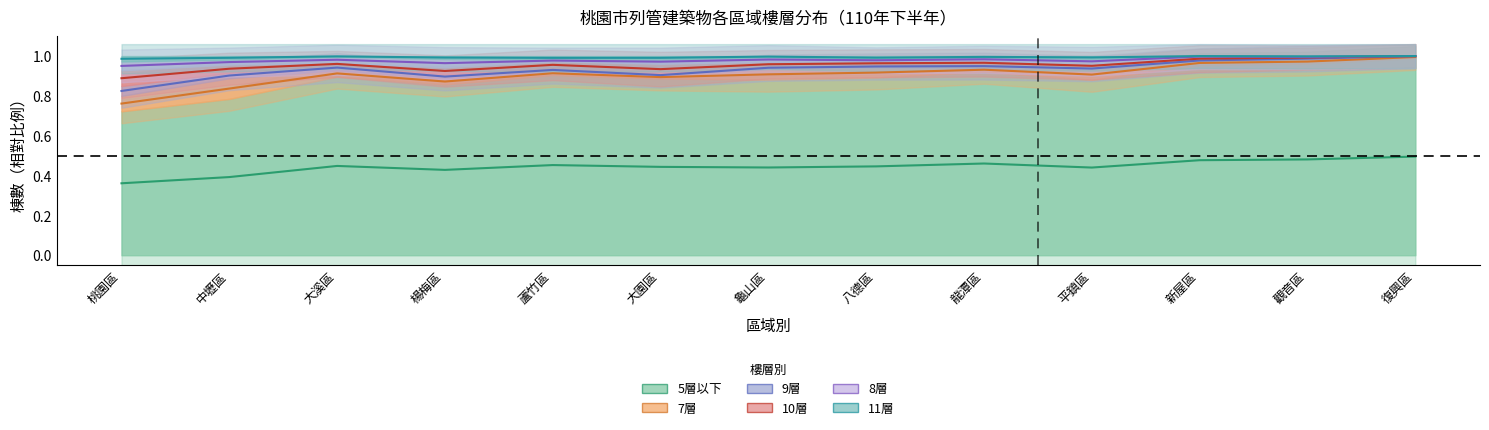

At which category is the sum across all series the highest?

復興區